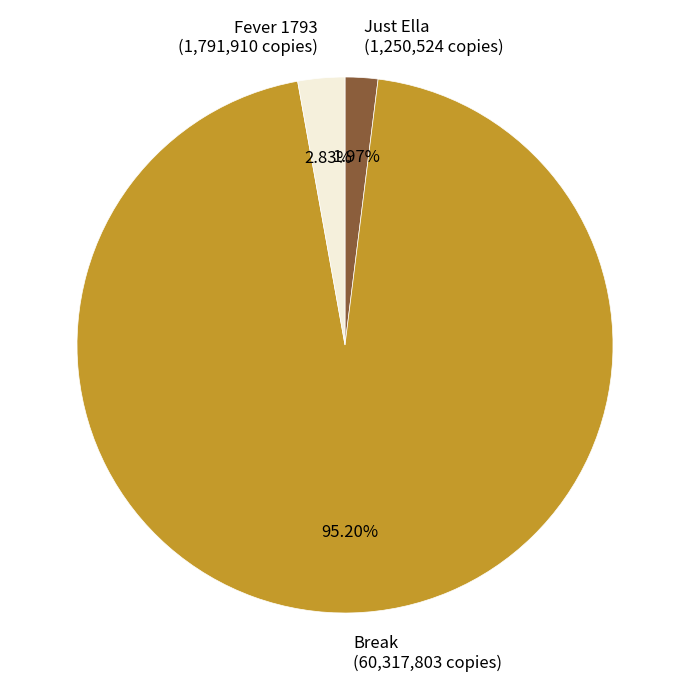

How many segments does this pie chart have?

3